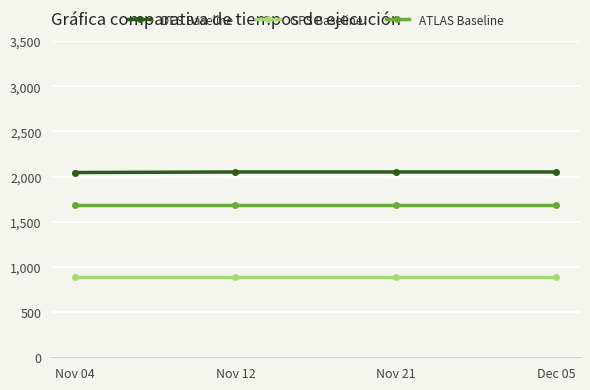

True or false: ATLAS Baseline and DES Baseline intersect in this chart.

False